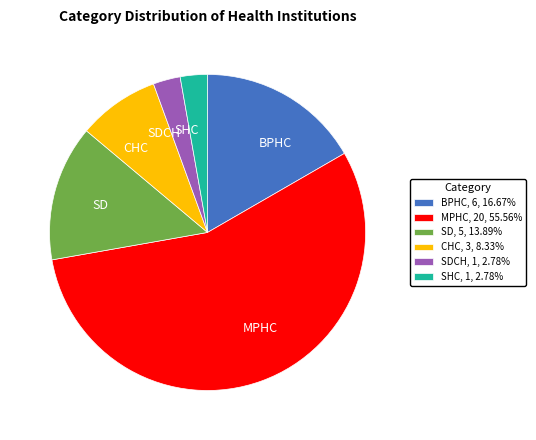

What is the ratio of the value at BPHC to the value at MPHC?

0.3